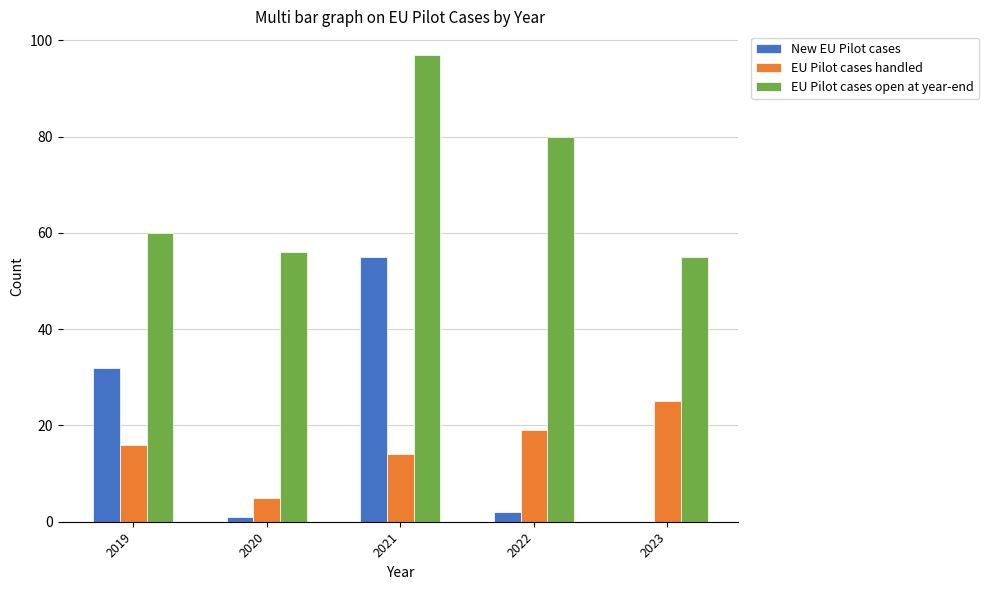

What is the sum of all New EU Pilot cases values?

90